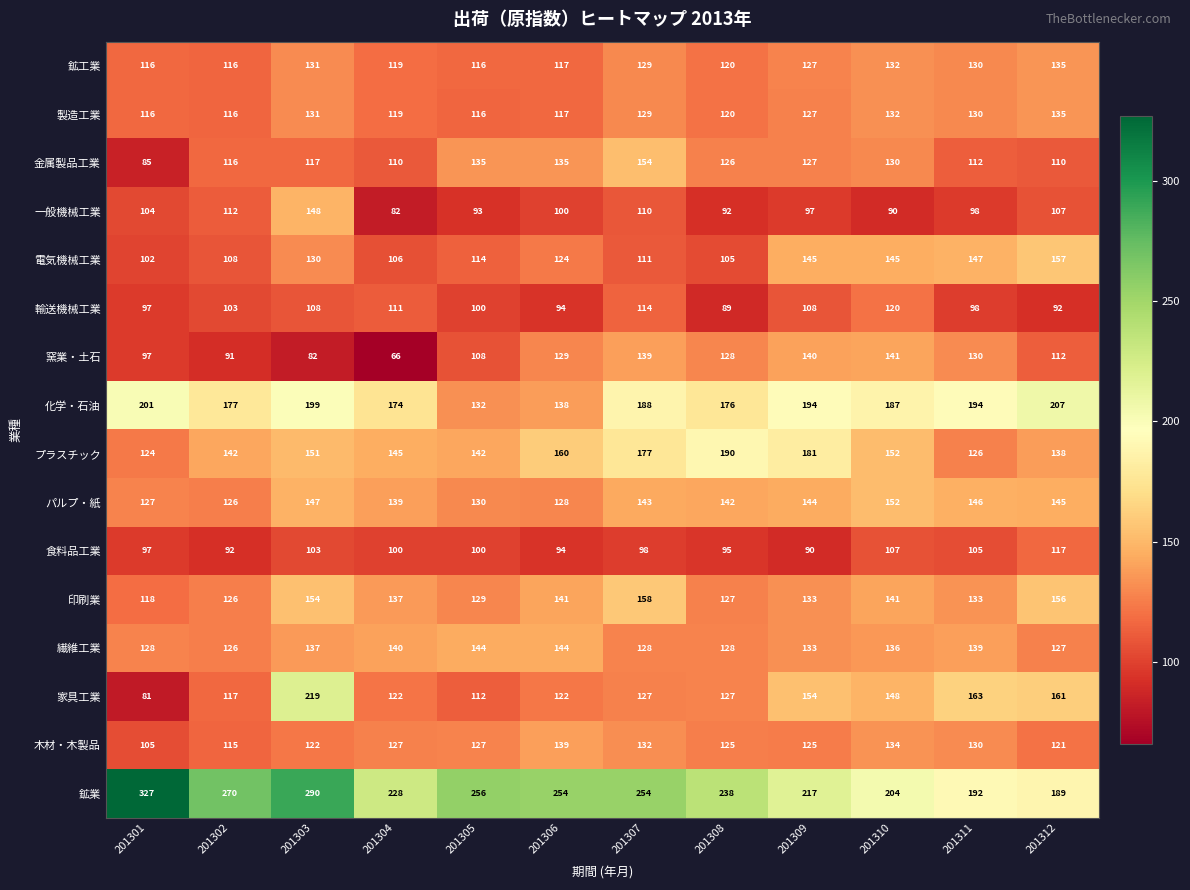

What value does the プラスチック series have at 201311, to the nearest 5?

125